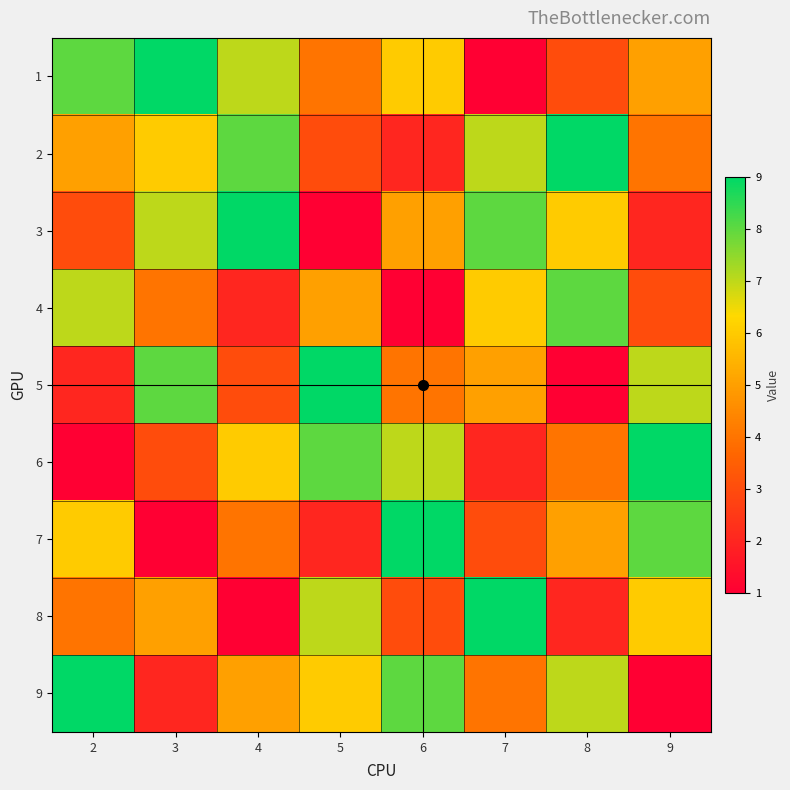

What is the smallest value displayed?

1